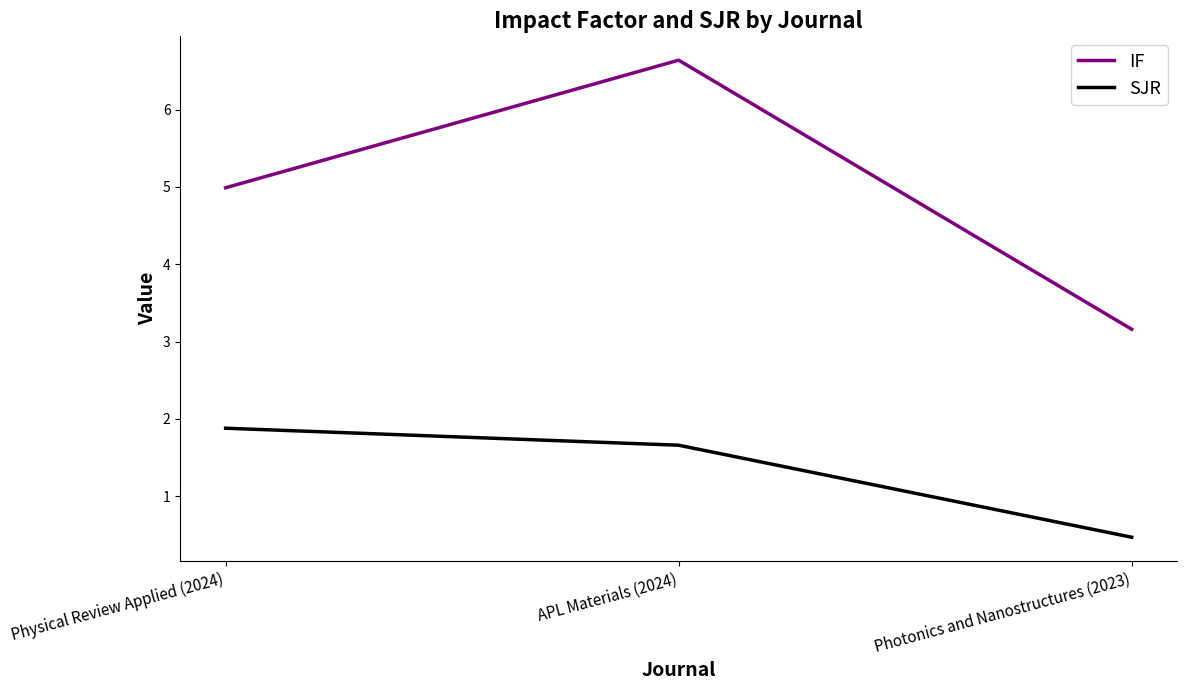

Where is IF nearest to the value 4?

Photonics and Nanostructures (2023)